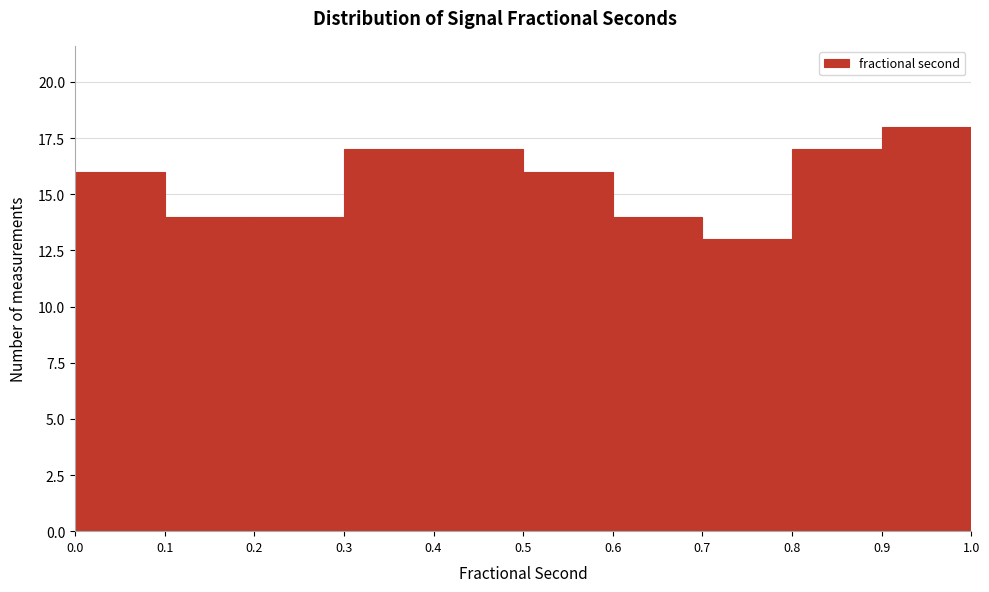

Reading left to right, list every bar in this chart as the range it spans on the x-axis followed by its height. The values are not printed on the chart, so give them approximately, as read against the axis.

0.0 to 0.1: 16
0.1 to 0.2: 14
0.2 to 0.3: 14
0.3 to 0.4: 17
0.4 to 0.5: 17
0.5 to 0.6: 16
0.6 to 0.7: 14
0.7 to 0.8: 13
0.8 to 0.9: 17
0.9 to 1.0: 18